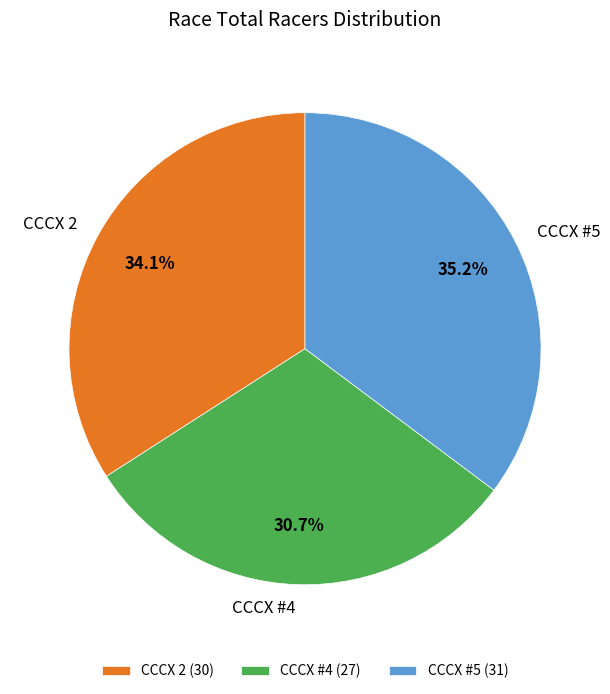

How many slices are in this pie chart?

3